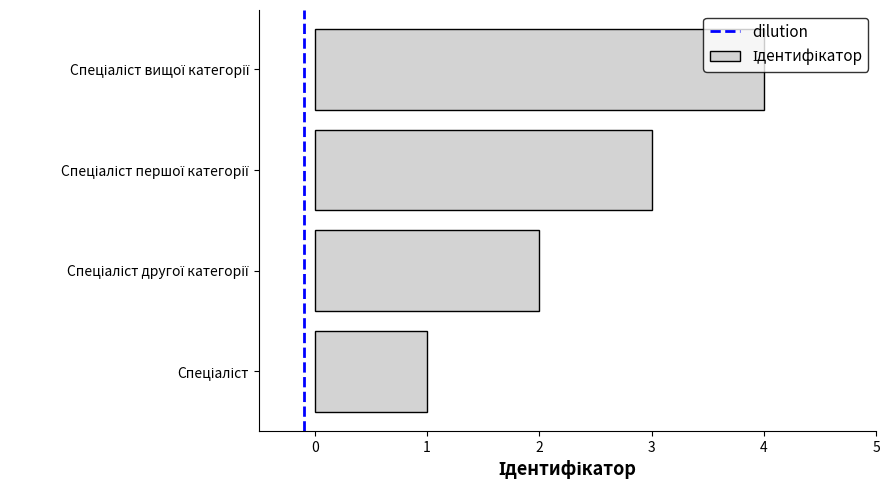

What is the maximum value shown in the chart?

4